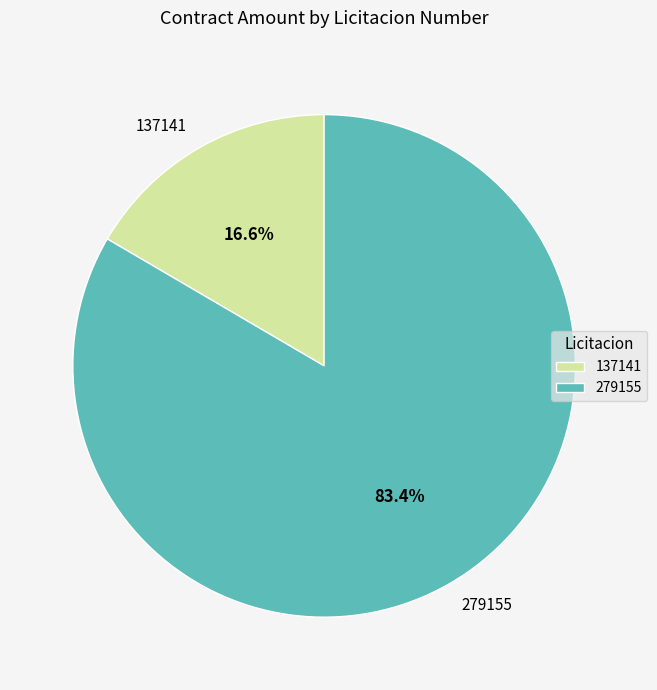

How much of the chart is everything except 137141?

83.4%